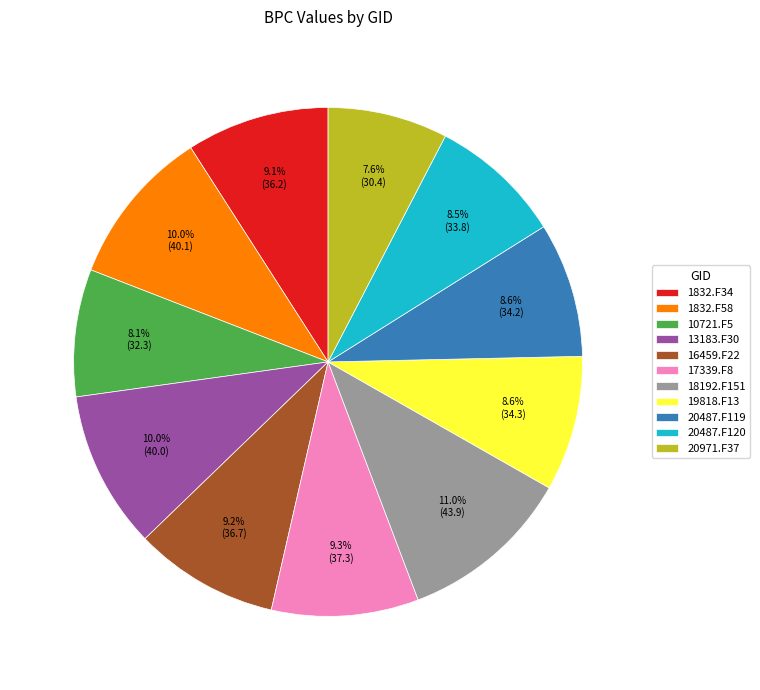

True or false: 16459.F22 accounts for 17% of the total.

False